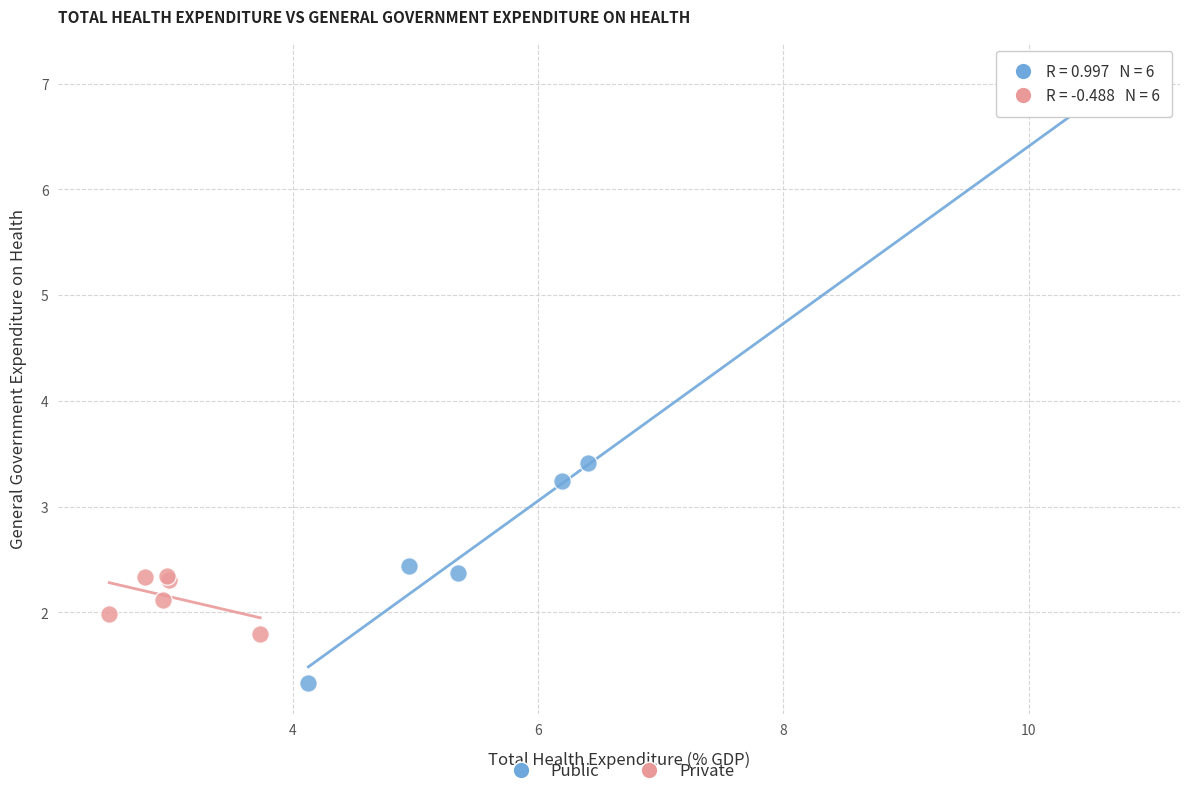

Which series reaches the maximum Y coordinate?

Public